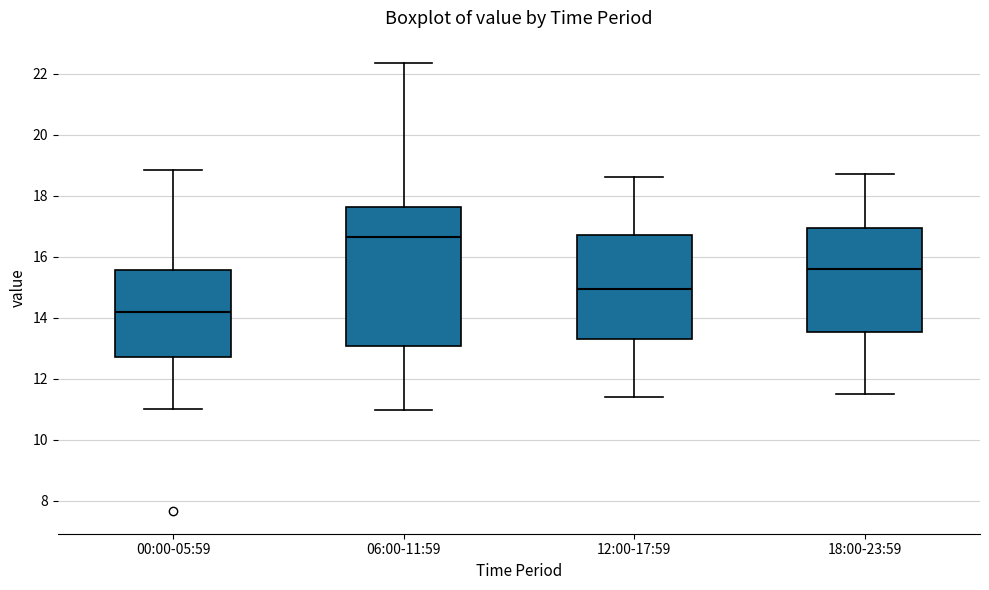

Where is the lower edge of the box for 00:00-05:59 on the y-axis? The values are not printed on the chart, so give them approximately, as read against the axis.

12.8